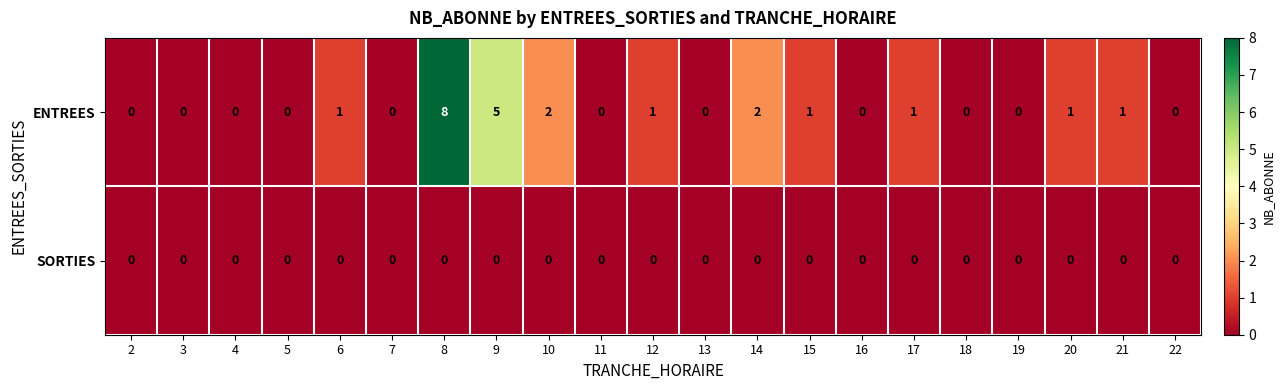

At which category is the sum across all series the highest?

8